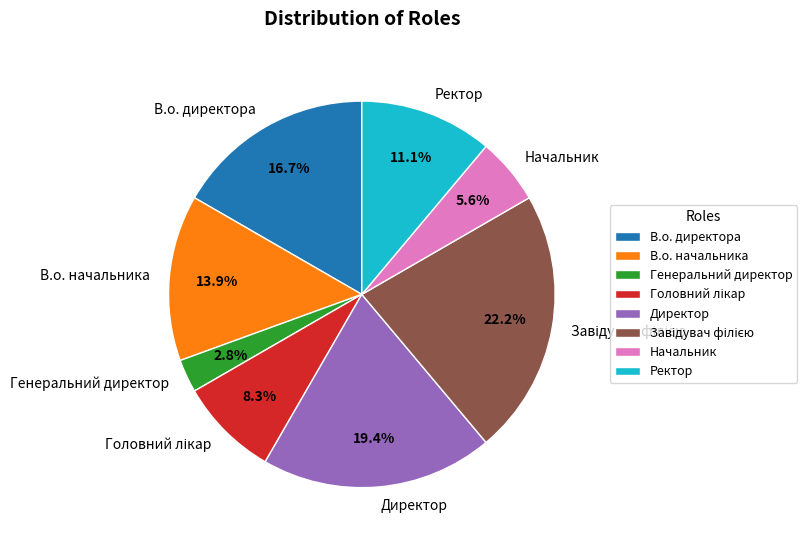

What percentage do В.о. начальника and Генеральний директор together represent?

16.7%